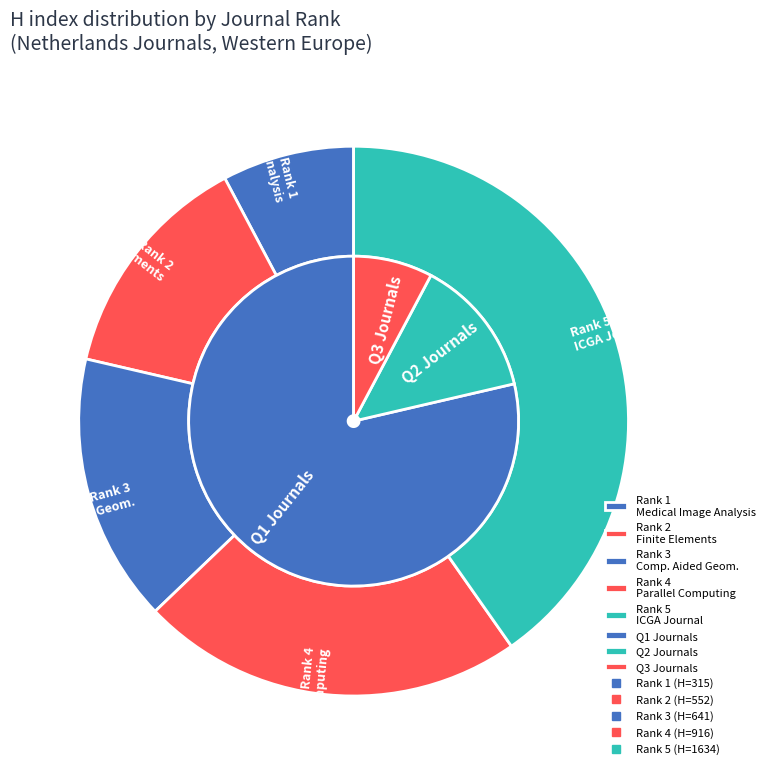

What is the largest slice in the pie chart?

5